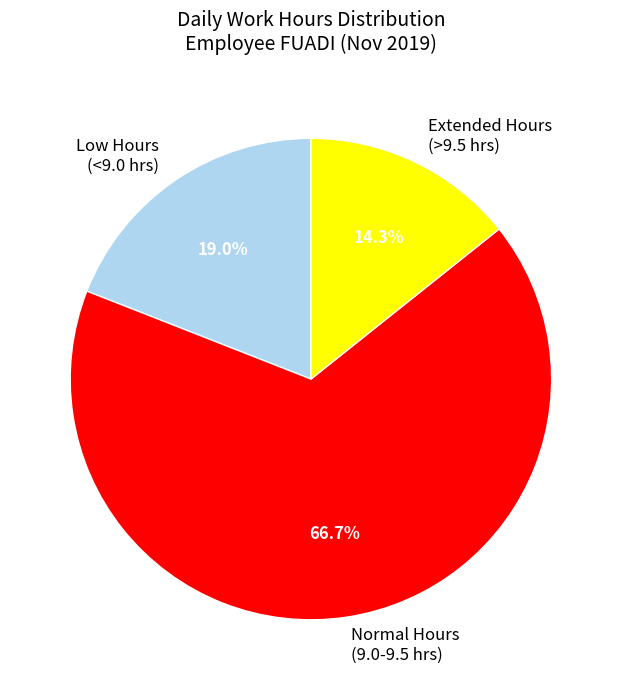

Does any single category account for the majority?

Yes